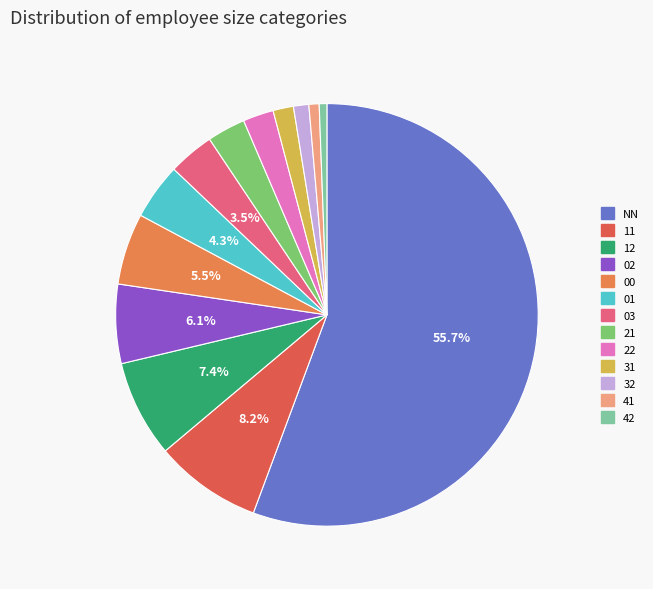

How many segments does this pie chart have?

13